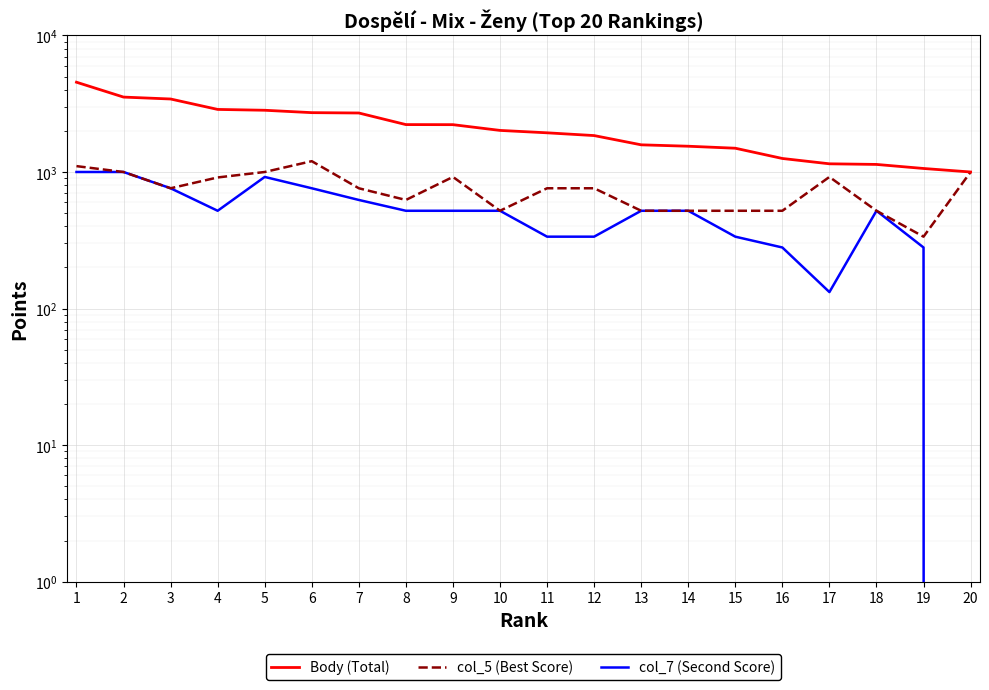

True or false: col_7 (Second Score) and col_5 (Best Score) intersect in this chart.

False